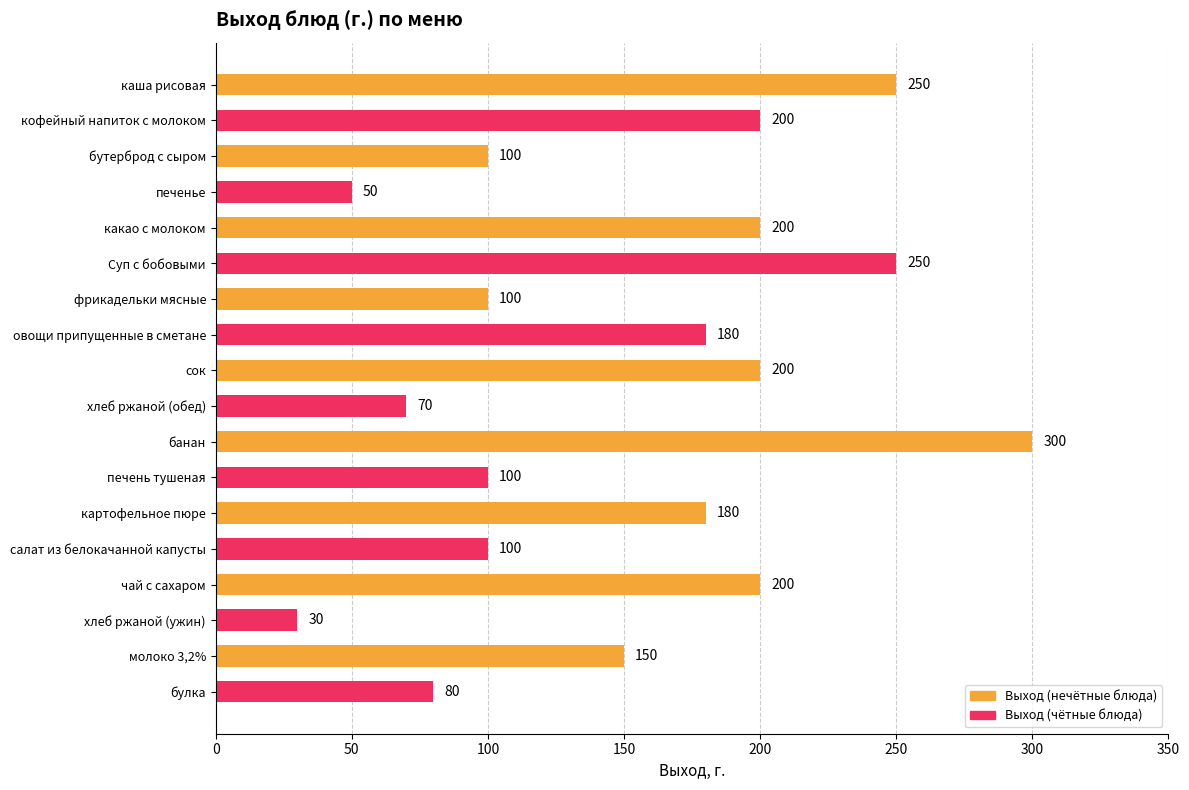

What is the smallest value displayed?

30